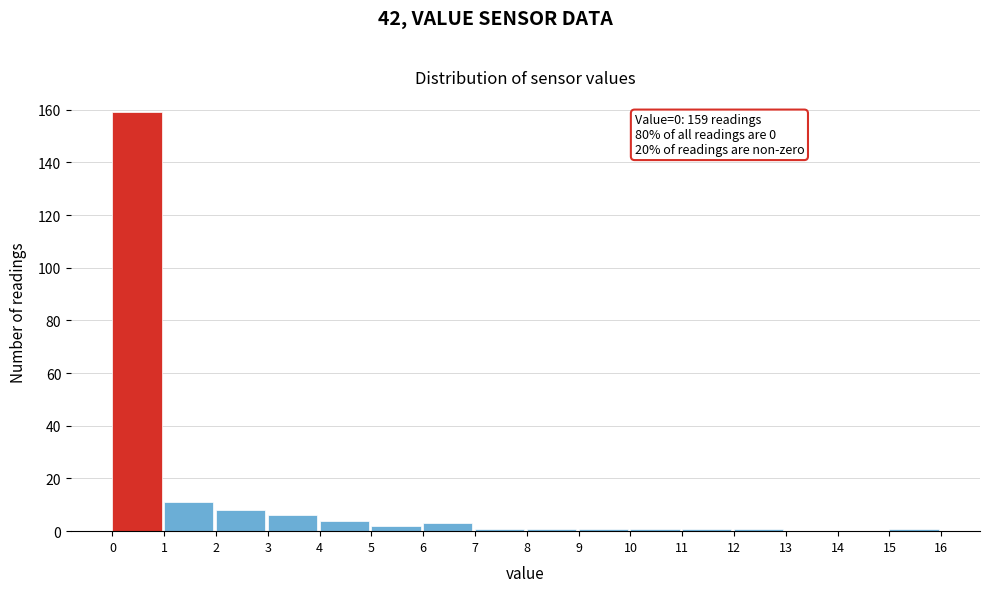

Over which range of the x-axis is the bar tallest?

0 to 1